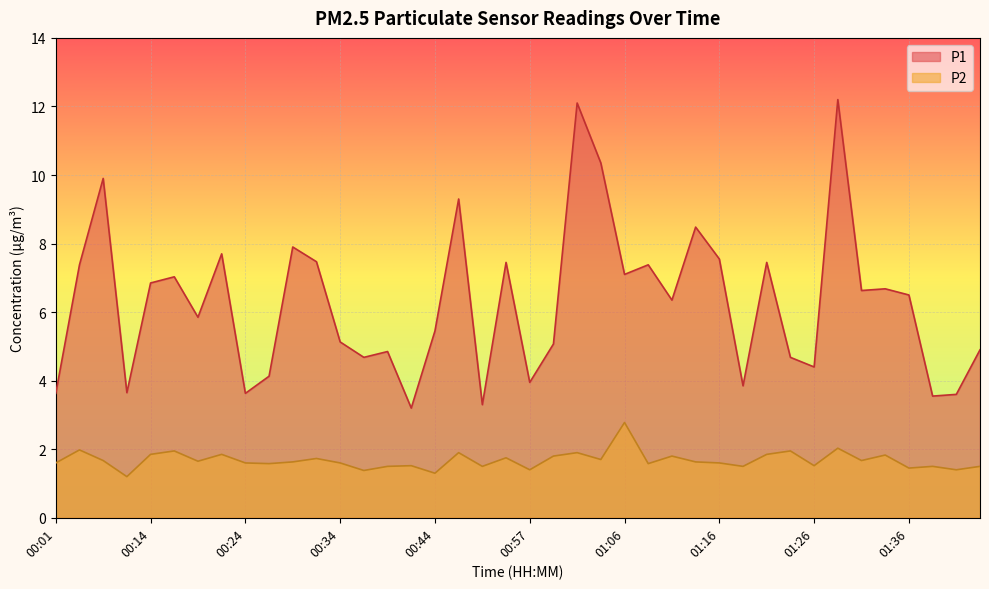

At how many categories does at least one series exceed 2?

40